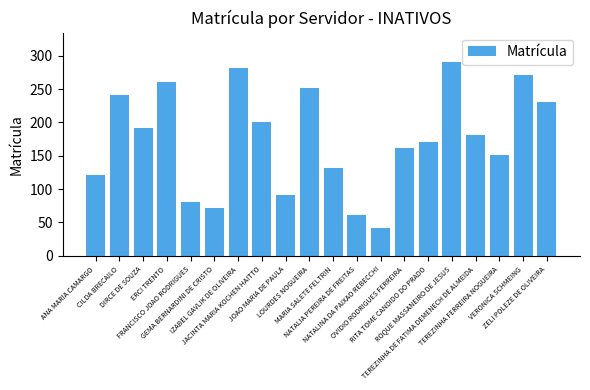

How many bars are there in total?

20